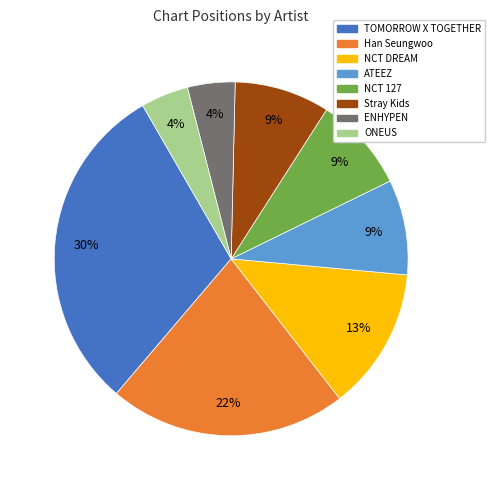

How many slices are in this pie chart?

8